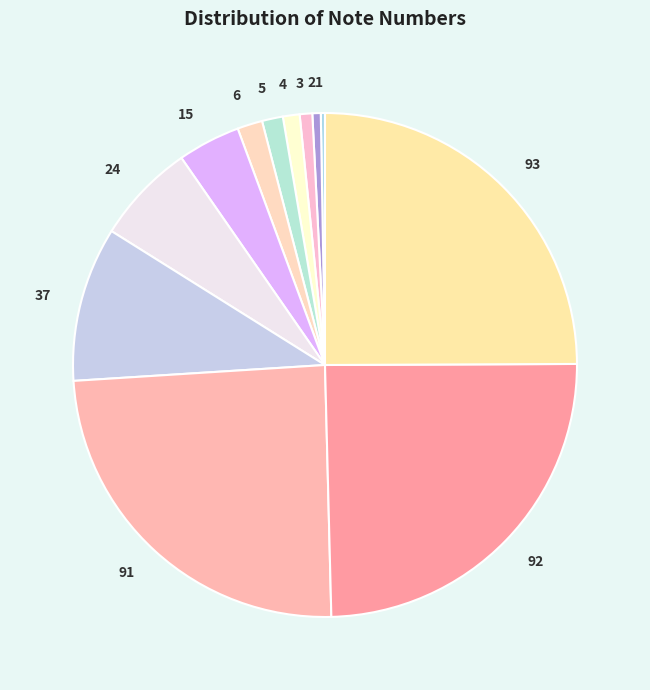

Between 5 and 3, which is larger?

5